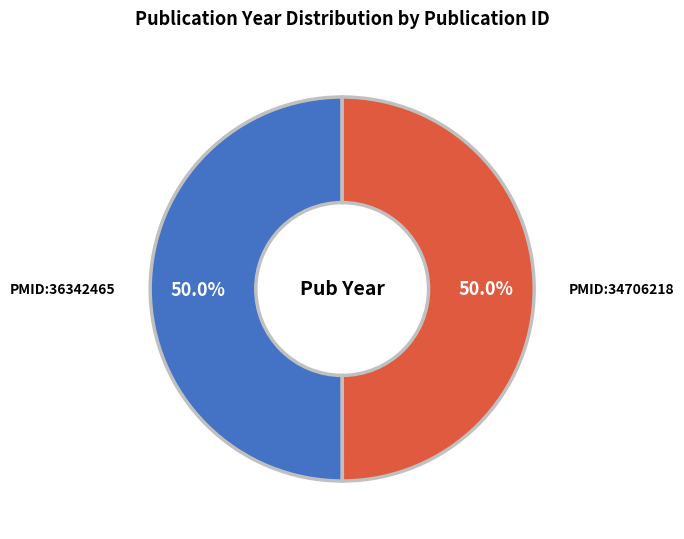

Do PMID:34706218 and PMID:36342465 together represent more than half of the pie?

Yes